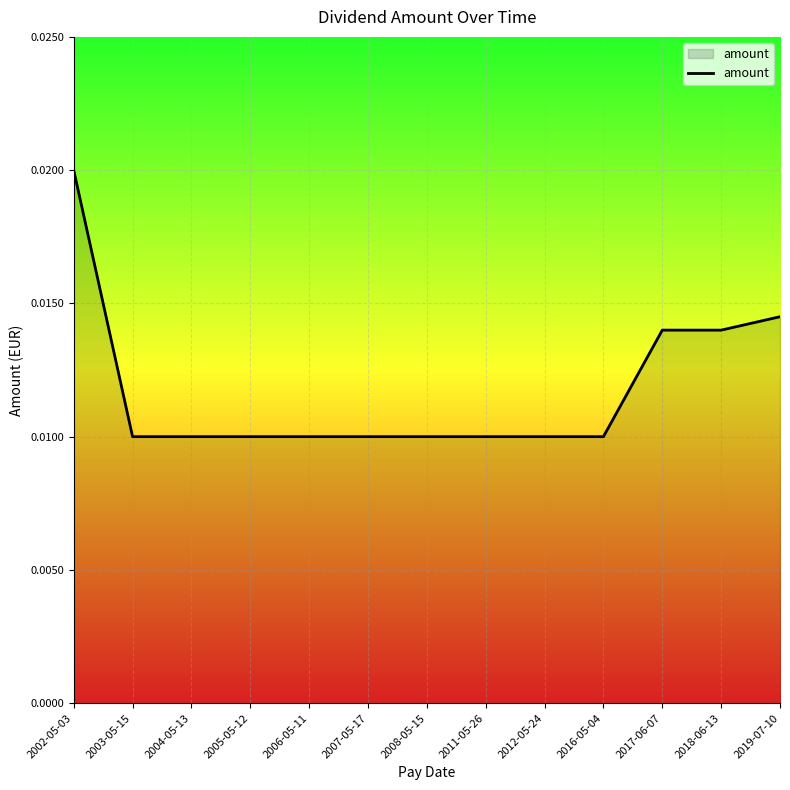

Which category has the highest value across all series?

2002-05-03